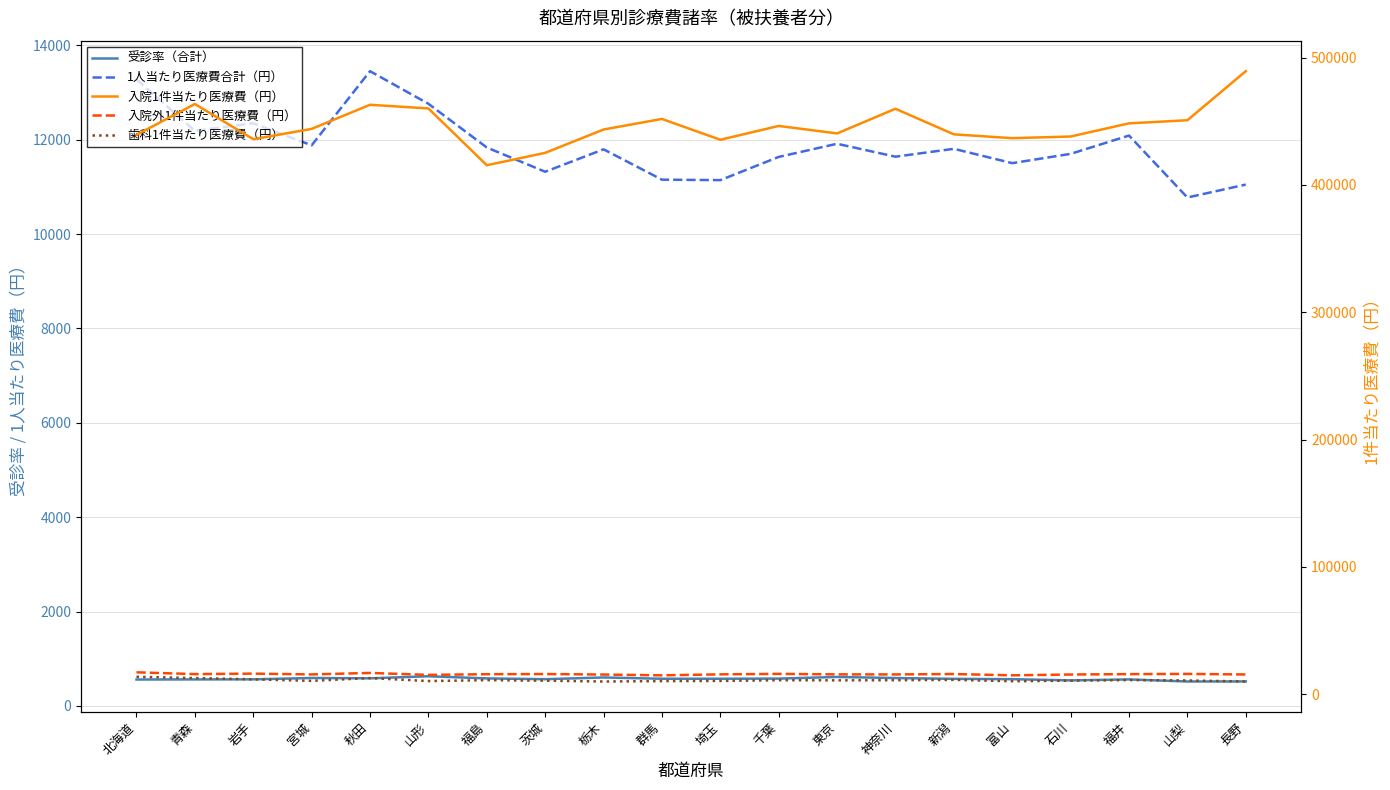

Which series changed the most between 宮城 and 千葉?

入院1件当たり医療費（円）